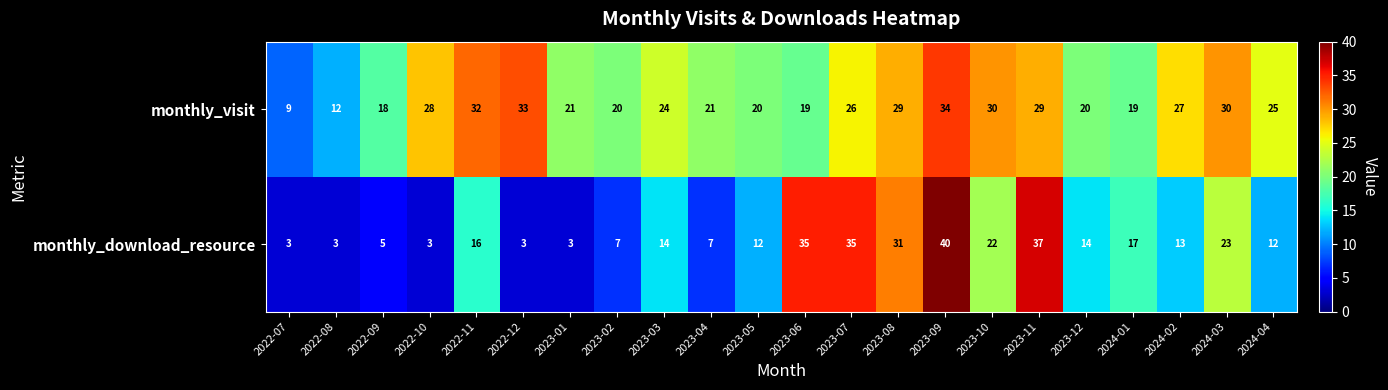

What is the greatest value displayed?

40